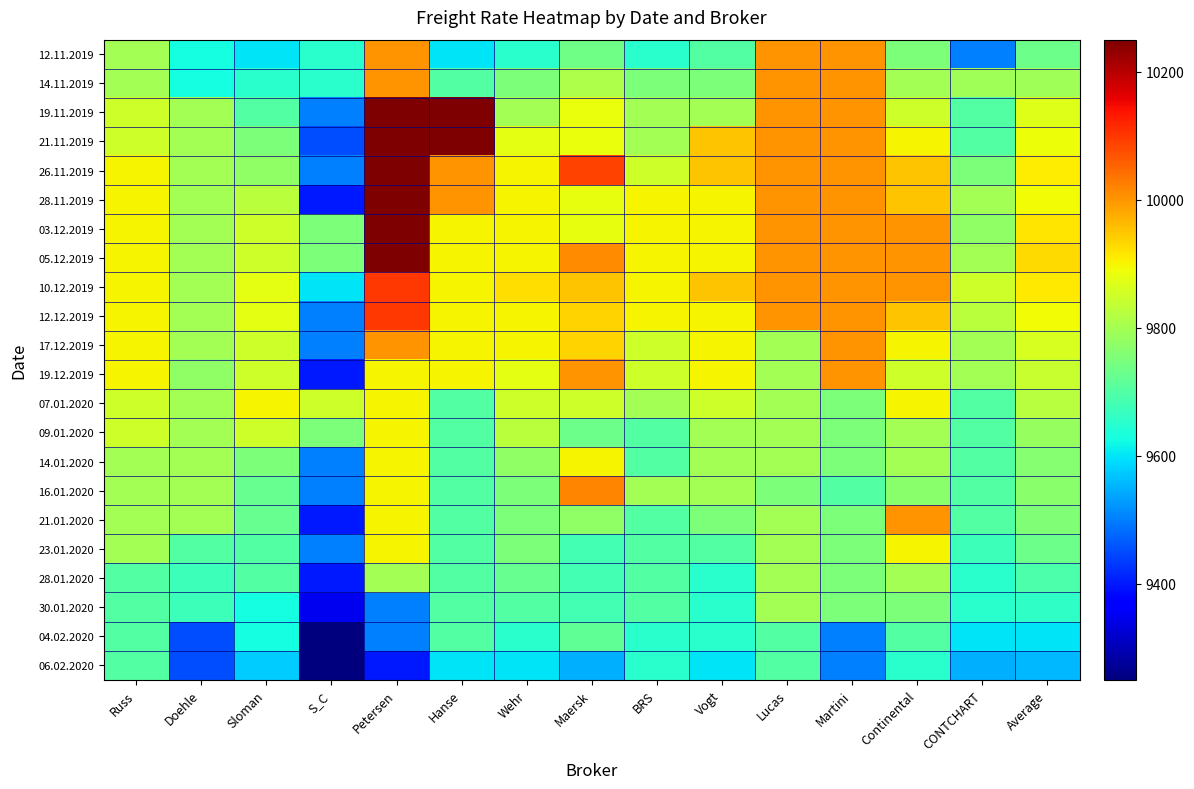

What is the difference between the highest and lowest values at Vogt?

350